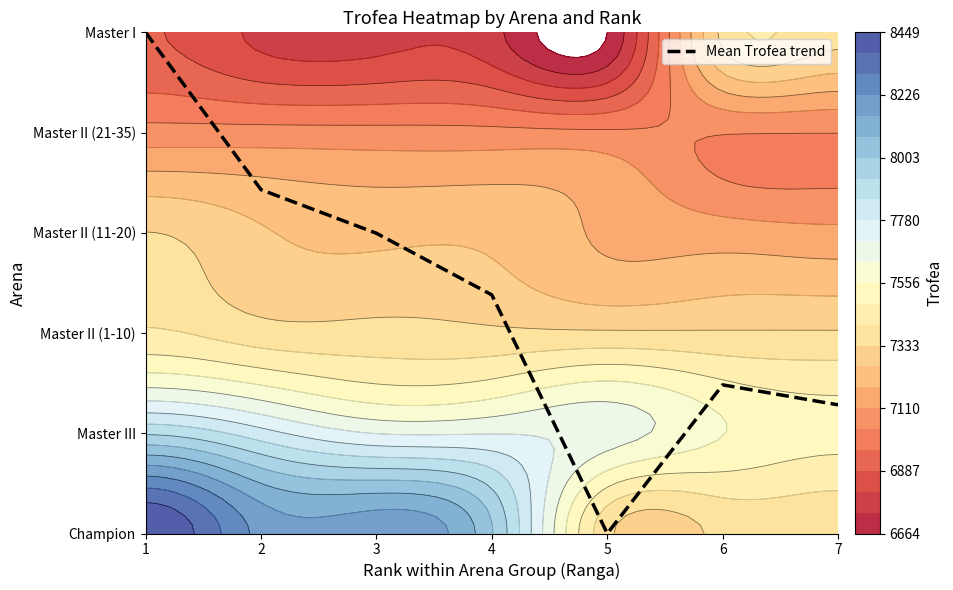

How many data points are above 2?

4